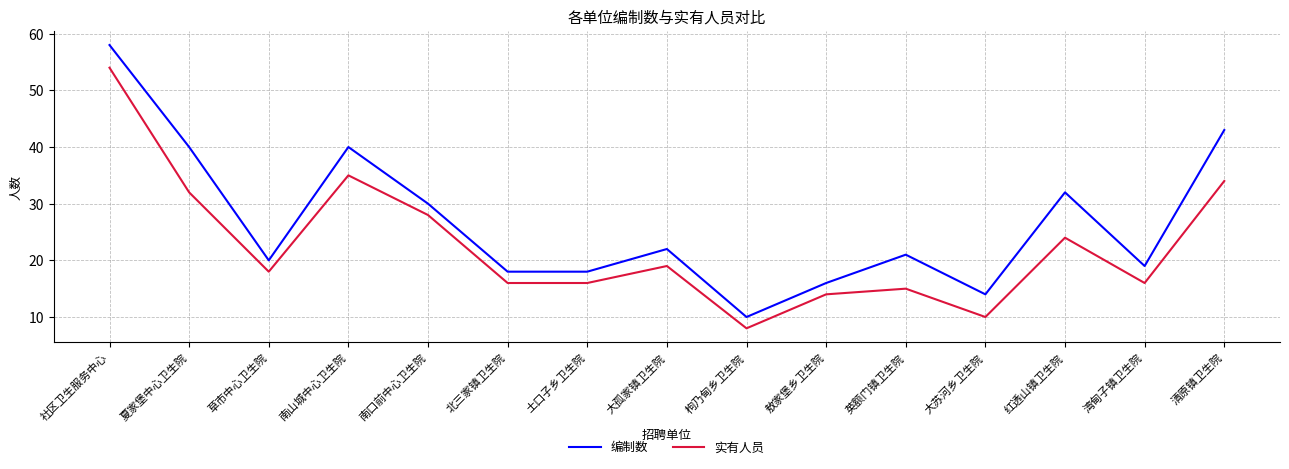

True or false: 编制数 and 实有人员 cross at least once.

False